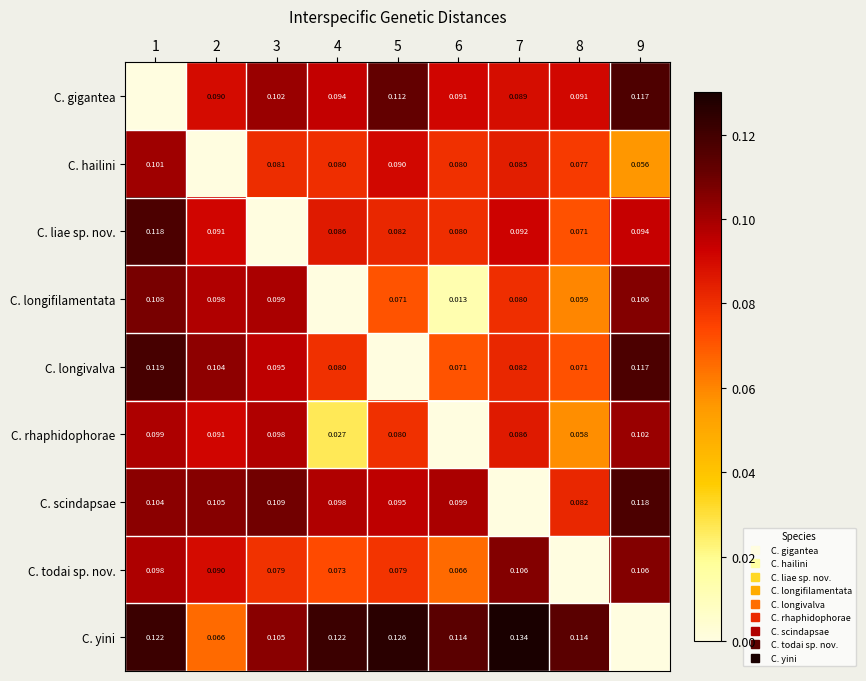

The C. hailini series shows 0.1 at 4. True or false?

True